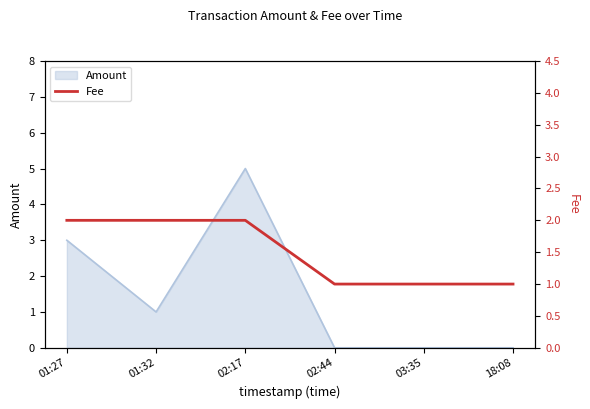

What is the highest value of the Amount series?

5